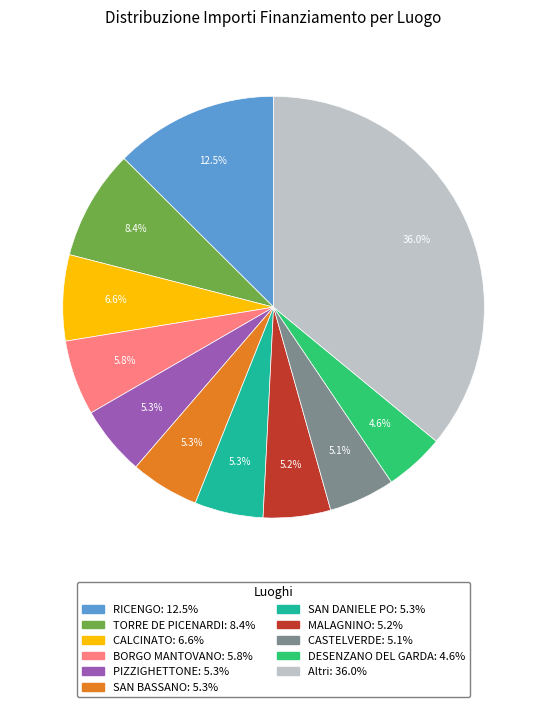

Is there any slice that represents more than half of the pie?

No